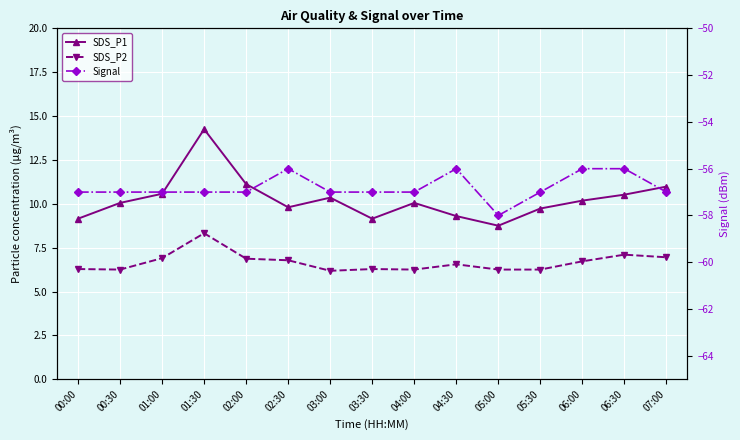

What is the value of the SDS_P2 point at the 10th from the left?

6.5